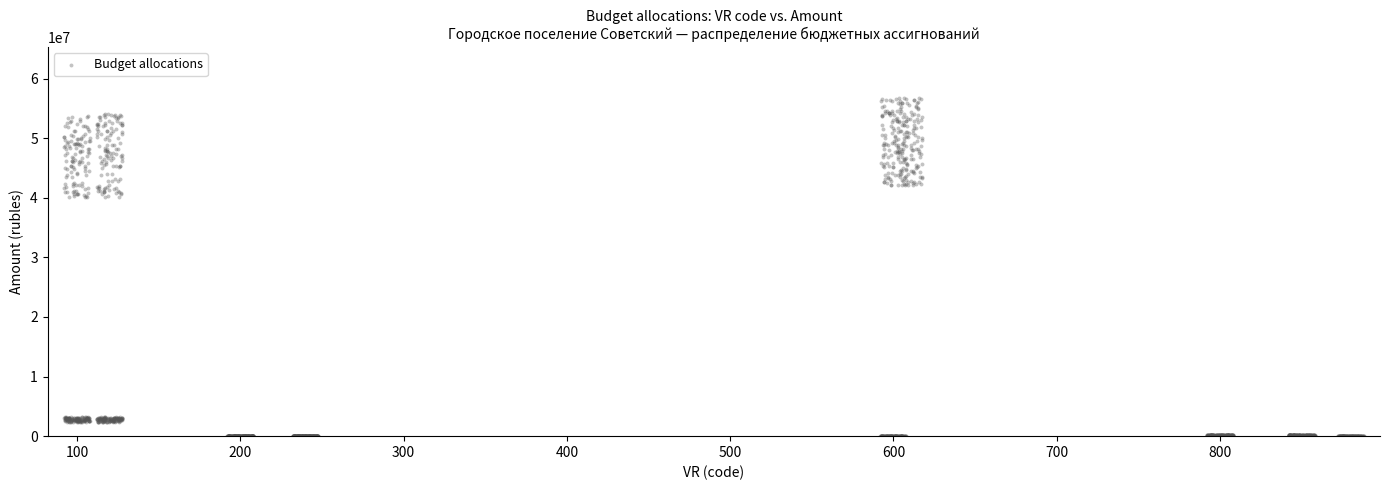

What is the range of X values (max minus min)?

796.0